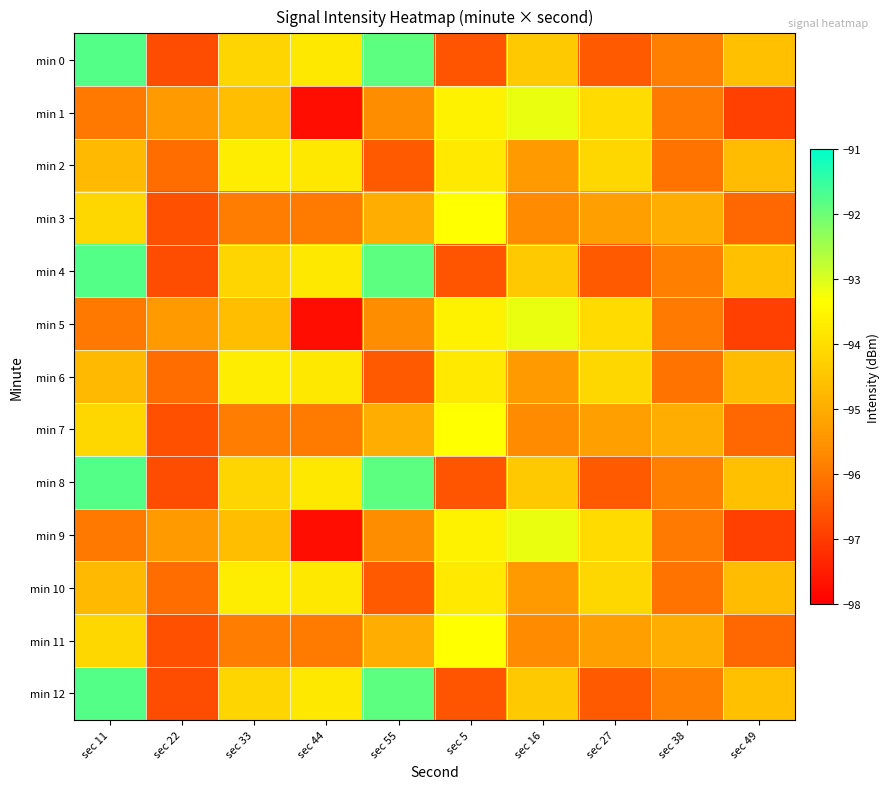

Which has a higher value, sec 38 or sec 11?

sec 11